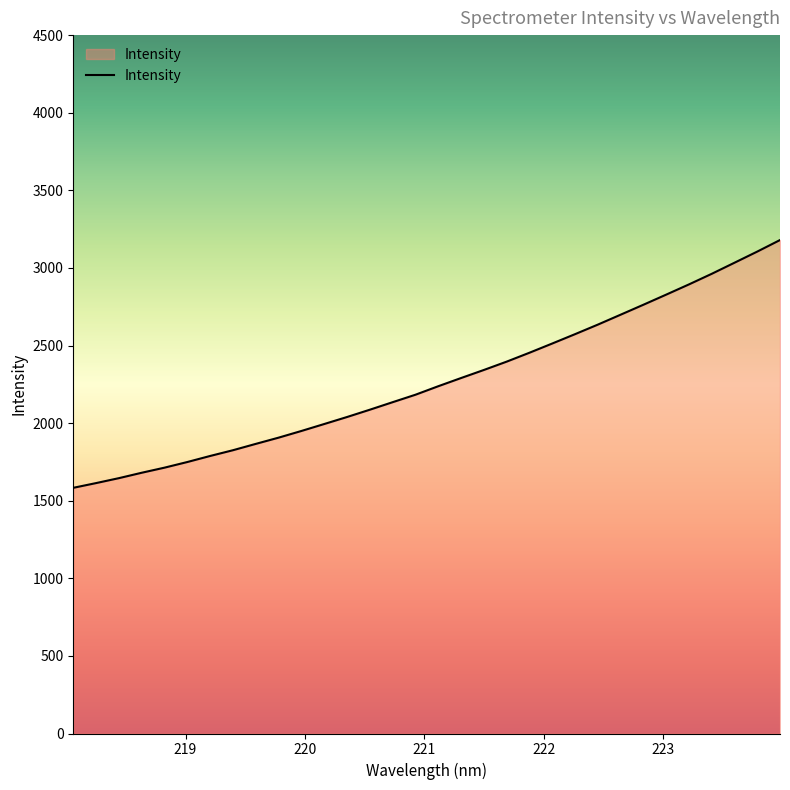

What is the difference between the maximum and minimum values?

1596.5